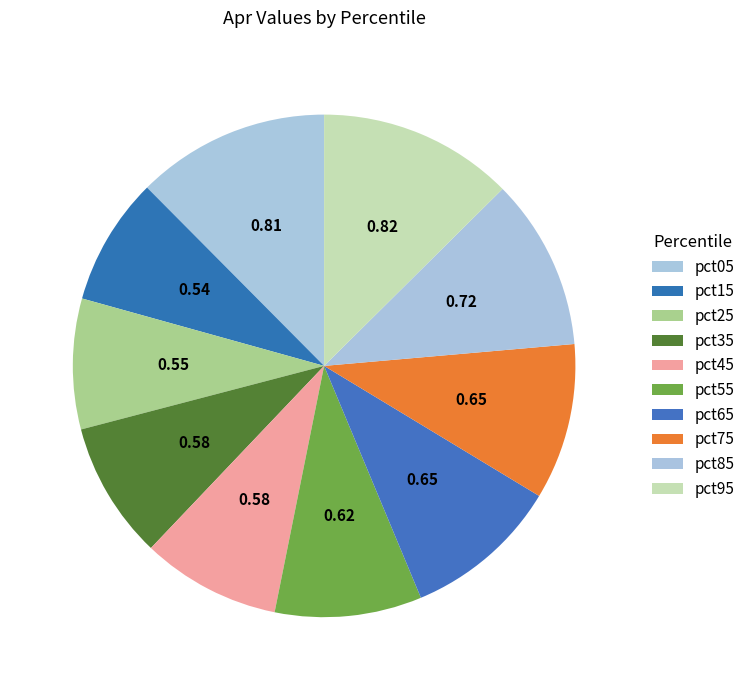

What percentage is the pct25 slice, to the nearest percent?

8%